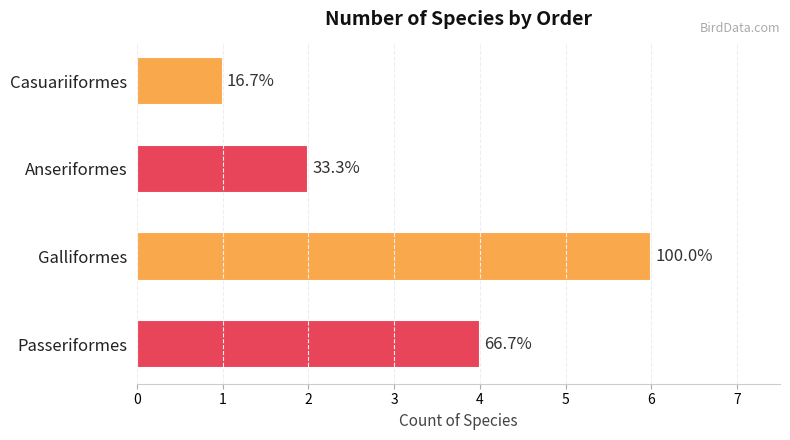

Are the bars horizontal?

Yes